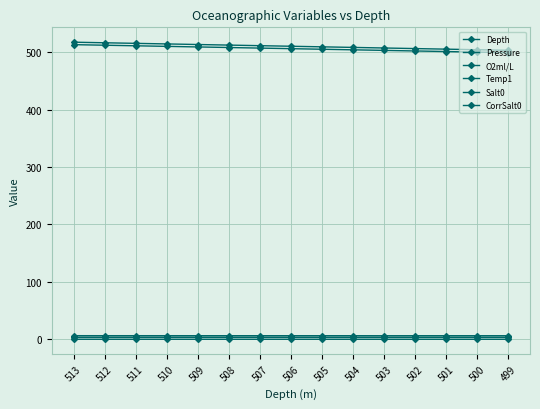

How many data points in Pressure are above 510?

8